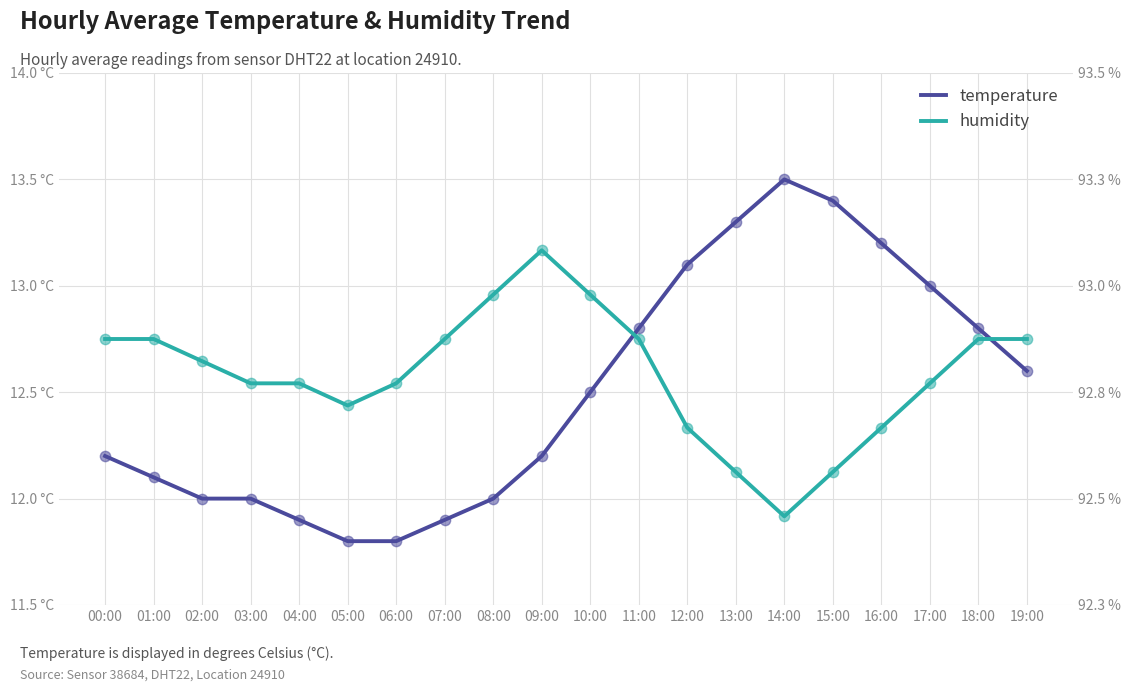

Which series reaches the maximum Y coordinate?

temperature